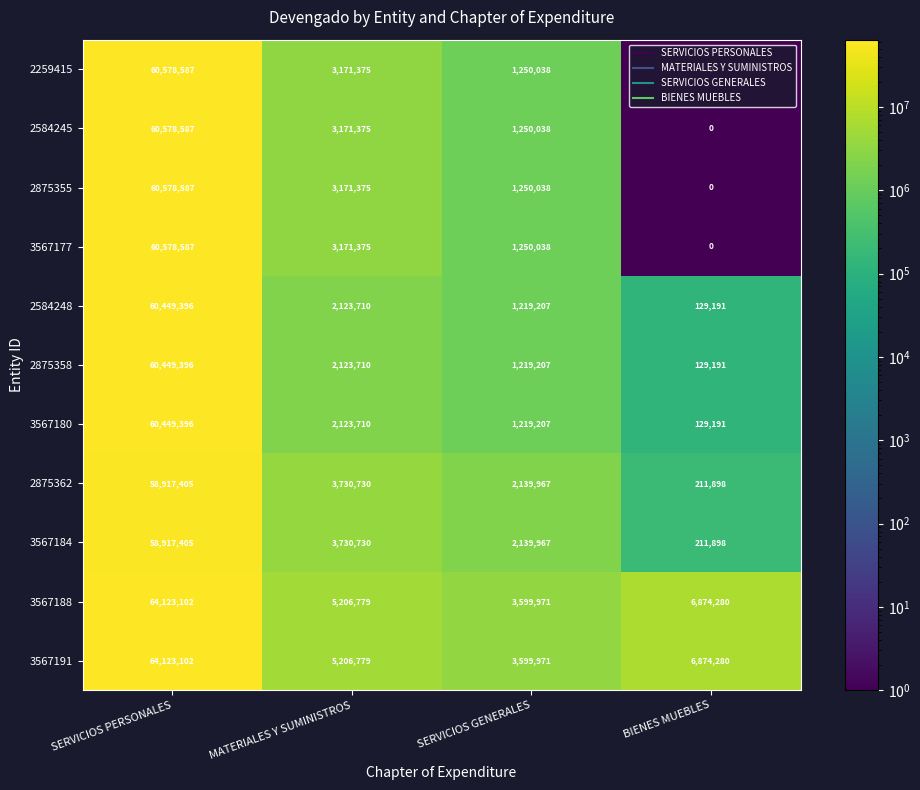

Count the number of data series in this chart.

11